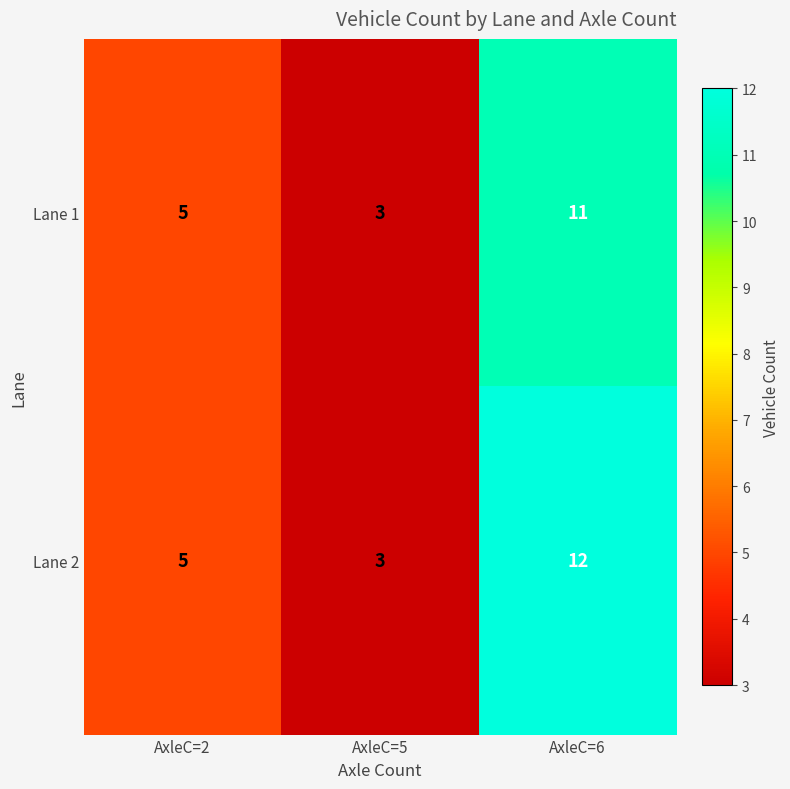

What is the sum of the Lane 2 values at AxleC=6 and AxleC=2?

17